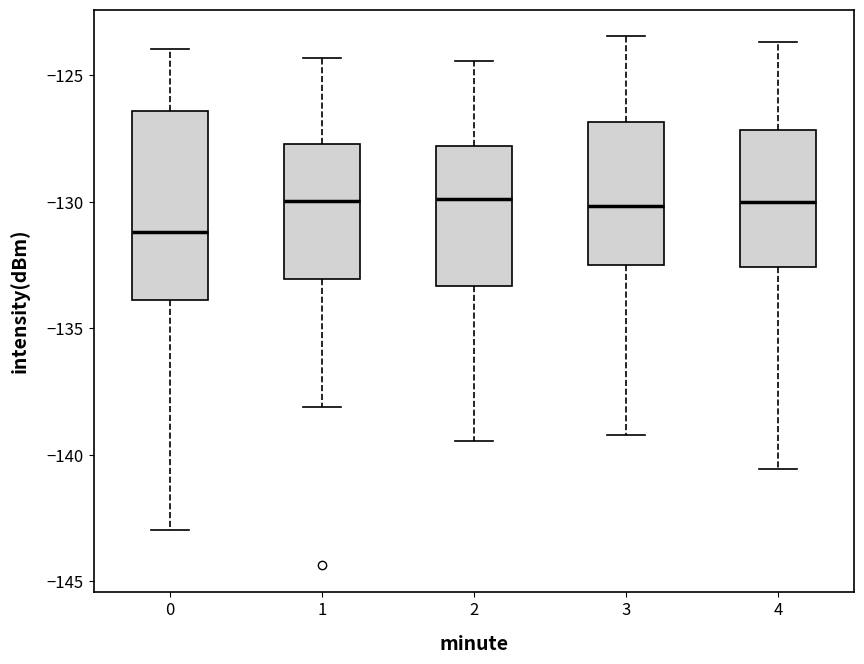

Which box has the lowest median line?

0